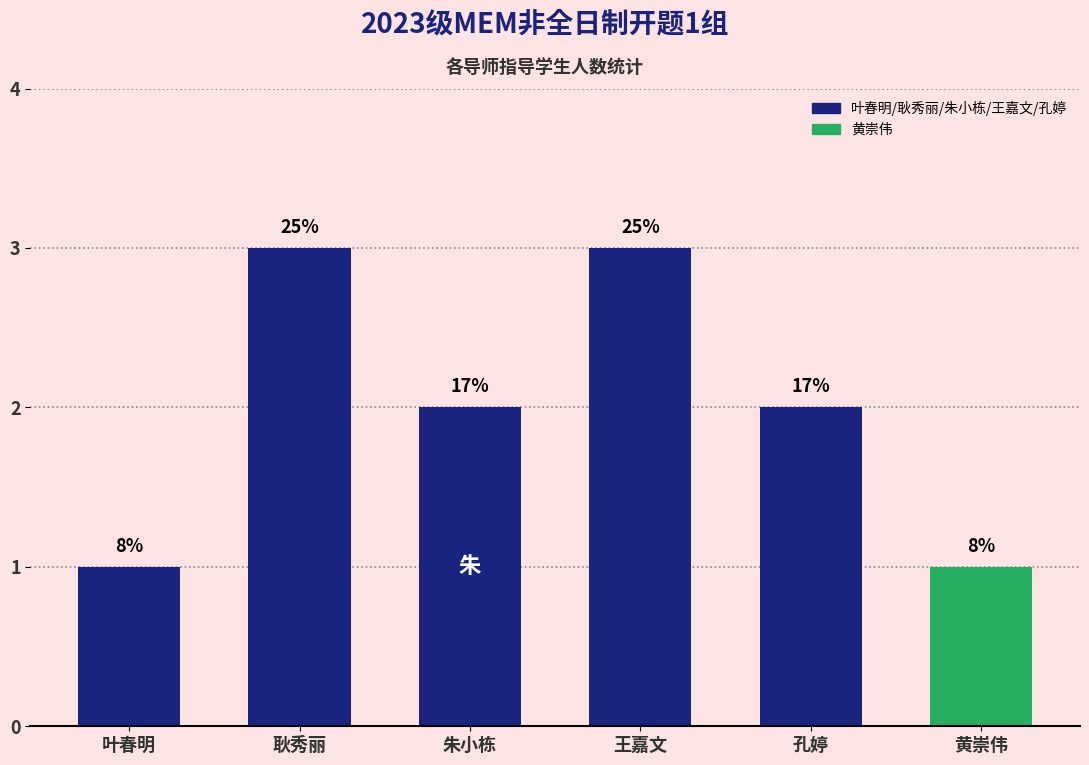

Reading right to left, what are all the values shown in this chart?

1	2	3	2	3	1